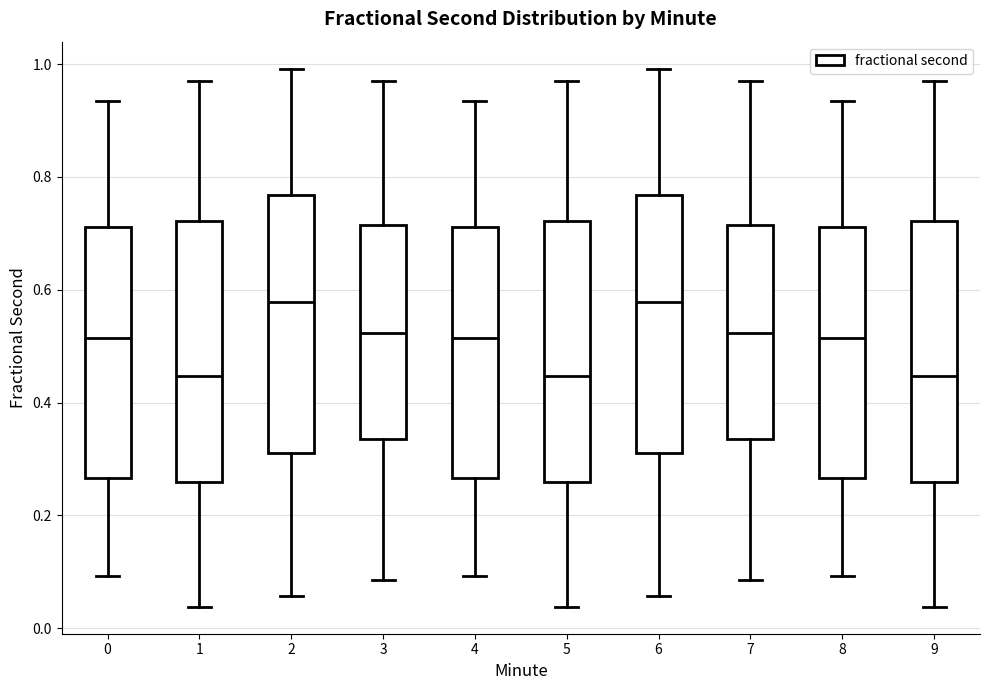

Reading left to right, transcribe this box plot: for each box, give where its median line is, the range the box spans, and where its two whiskers end, as read against the y-axis. The values are not printed on the chart, so give them approximately, as read against the axis.

0: median 0.52, box 0.26 to 0.72, whiskers 0.10 to 0.94
1: median 0.44, box 0.26 to 0.72, whiskers 0.04 to 0.98
2: median 0.58, box 0.32 to 0.76, whiskers 0.06 to 1.00
3: median 0.52, box 0.34 to 0.72, whiskers 0.08 to 0.98
4: median 0.52, box 0.26 to 0.72, whiskers 0.10 to 0.94
5: median 0.44, box 0.26 to 0.72, whiskers 0.04 to 0.98
6: median 0.58, box 0.32 to 0.76, whiskers 0.06 to 1.00
7: median 0.52, box 0.34 to 0.72, whiskers 0.08 to 0.98
8: median 0.52, box 0.26 to 0.72, whiskers 0.10 to 0.94
9: median 0.44, box 0.26 to 0.72, whiskers 0.04 to 0.98